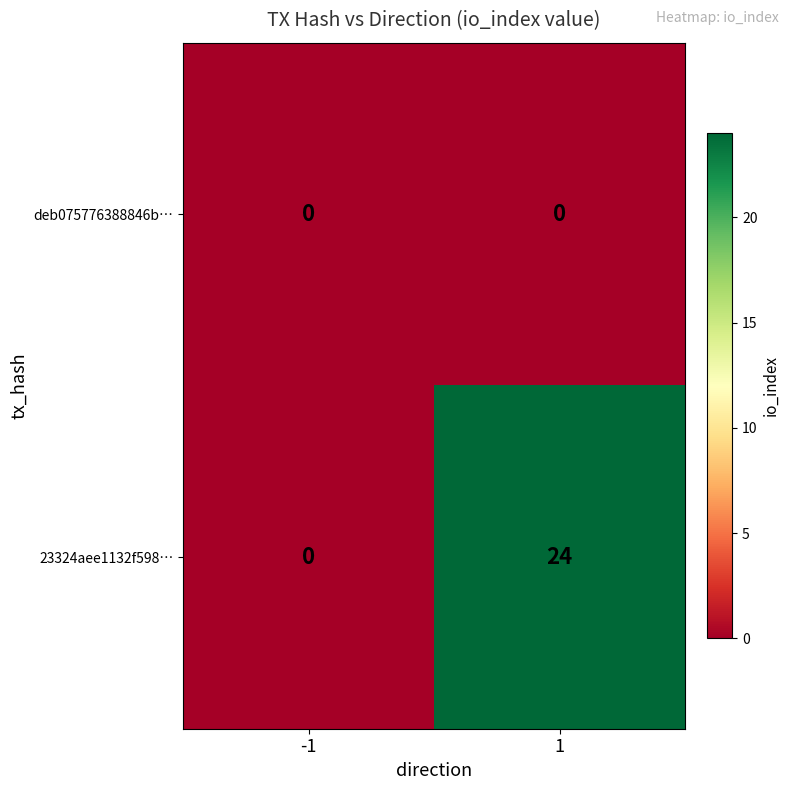

List the series in order of their overall mean, highest first.

23324aee1132f598…, deb075776388846b…